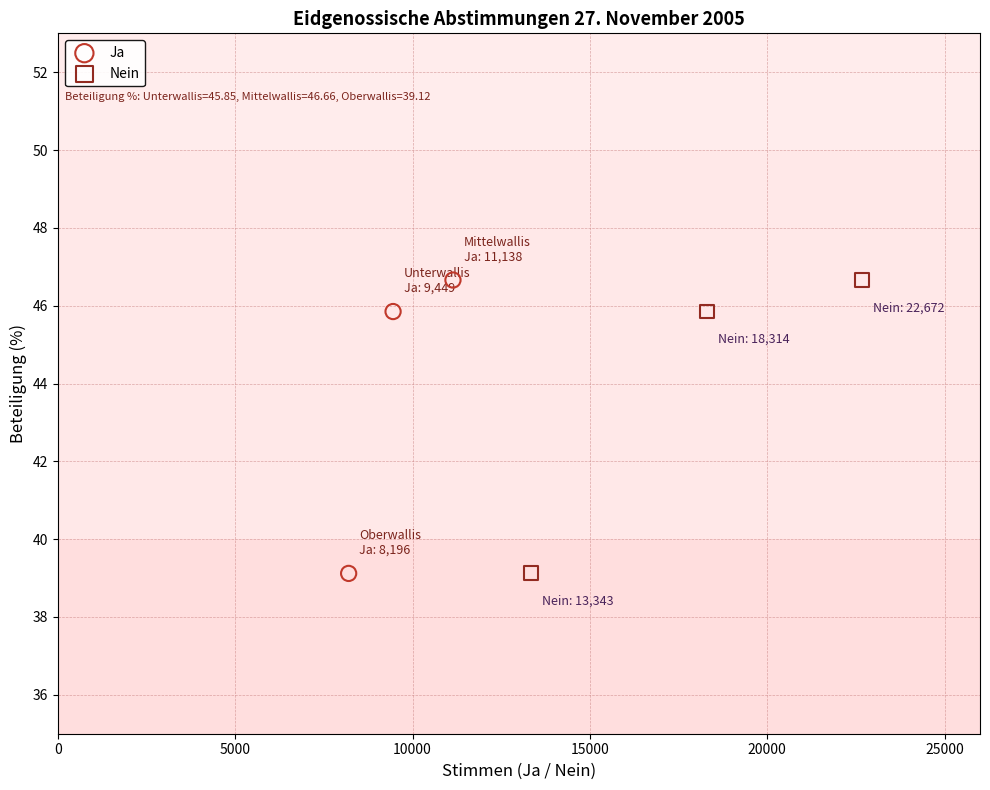

What are all the series names shown in the legend?

Ja, Nein